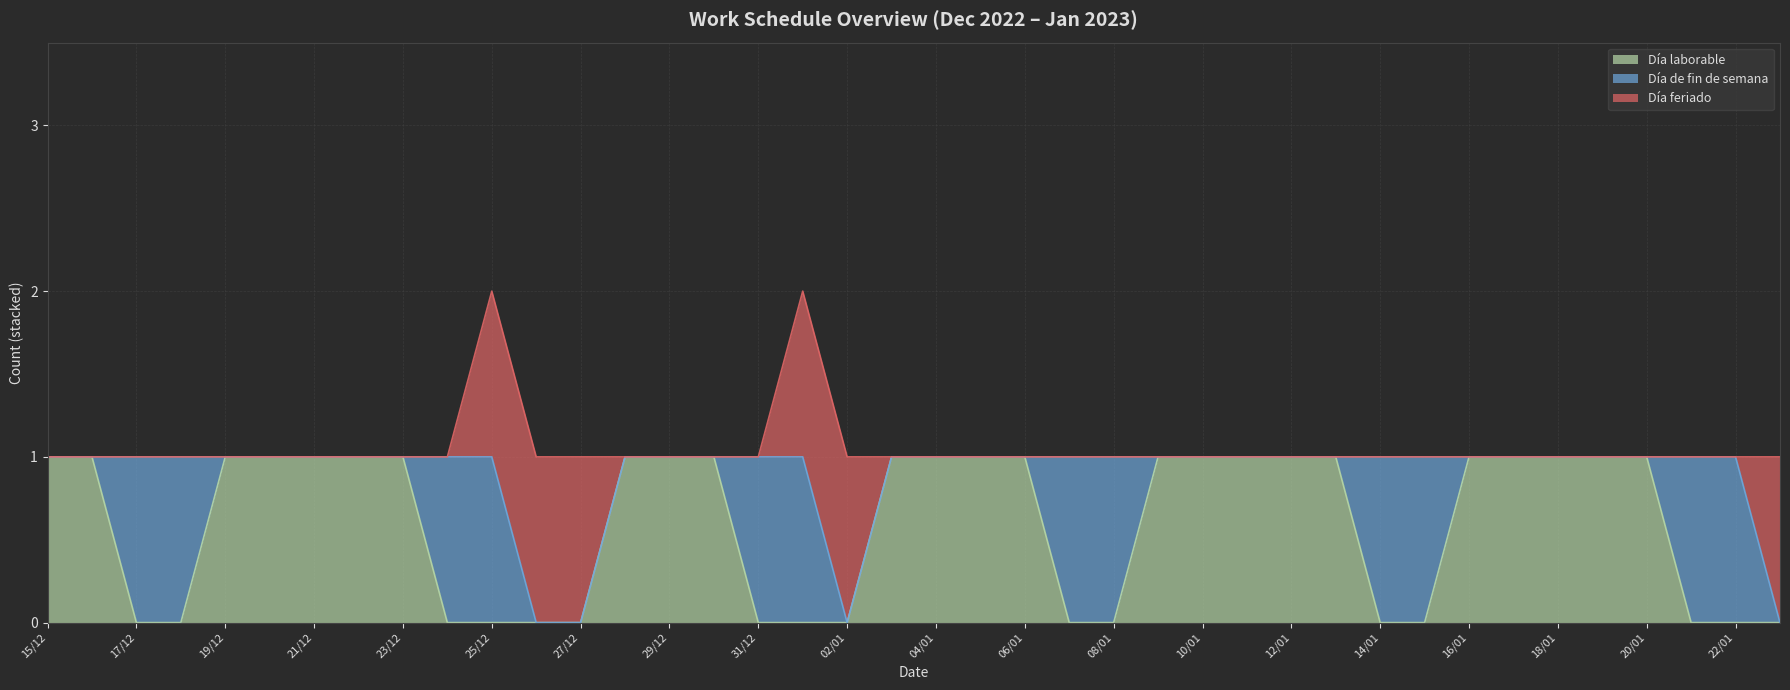

True or false: Día feriado has more than 0 points higher than both neighbors.

False